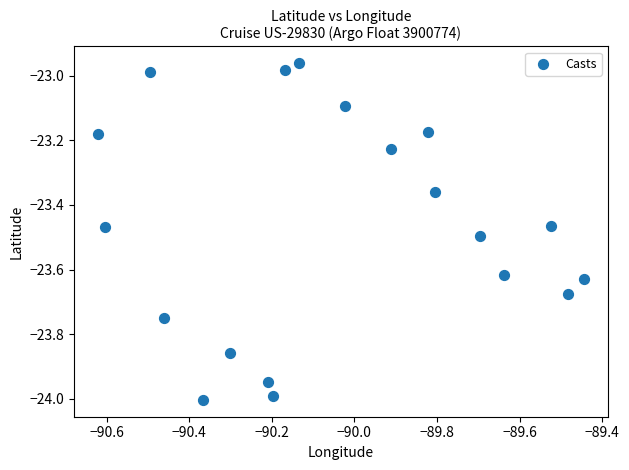

What is the range of X values (max minus min)?

1.2